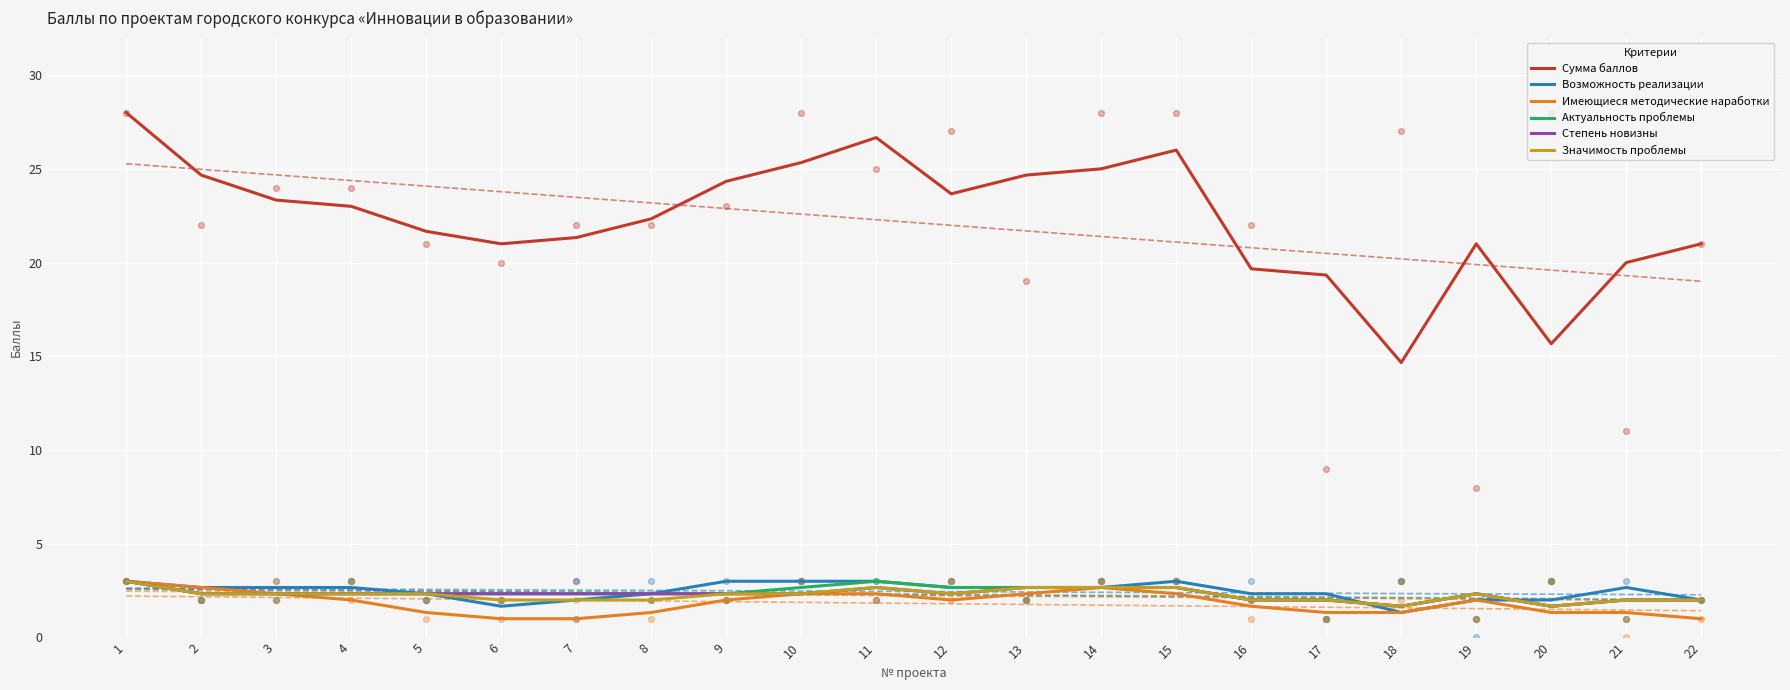

Which series has the largest total across all categories?

Сумма баллов